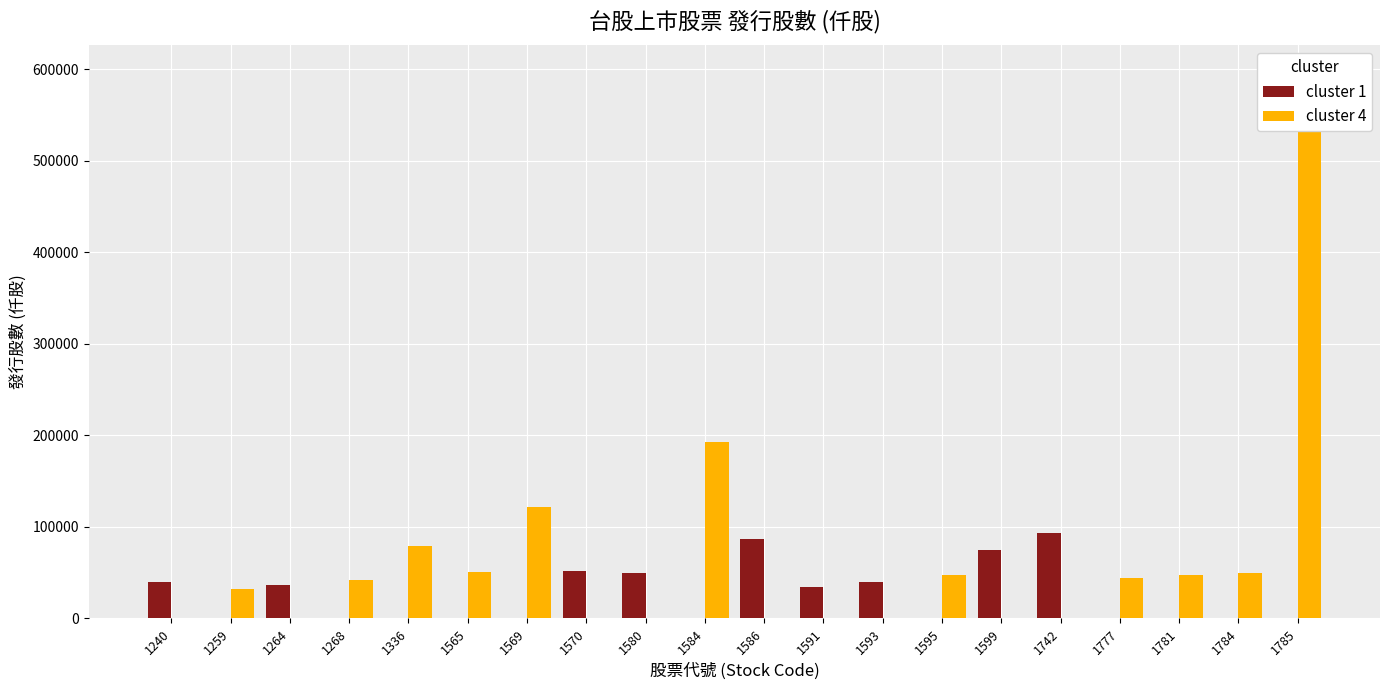

What is the sum of the cluster 1 values at 1584 and 1240?

39370